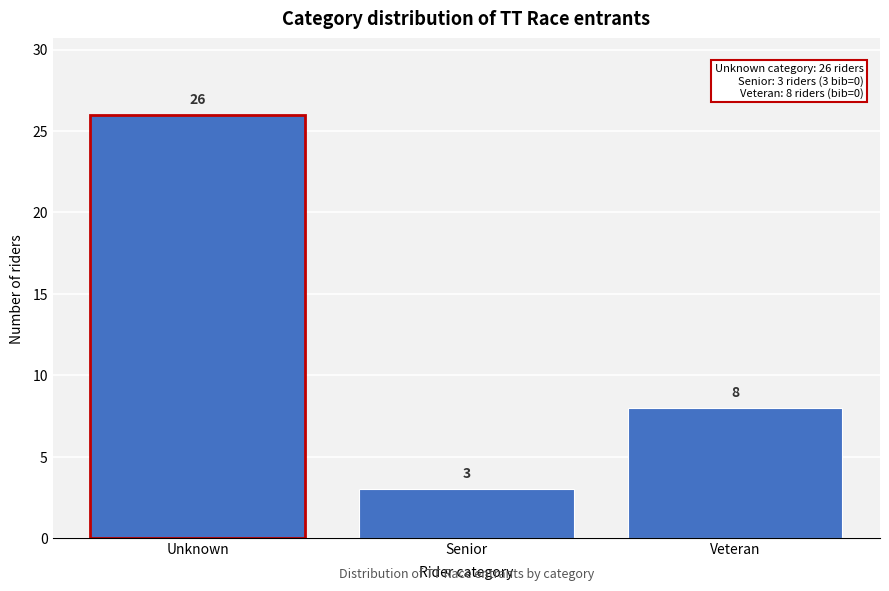

Reading right to left, list all the values displayed in this chart.

Veteran=8	Senior=3	Unknown=26